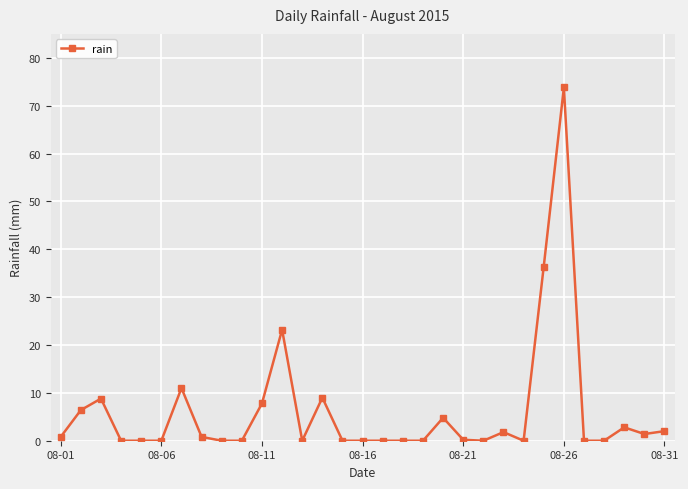

What is the sum of all values?

191.0